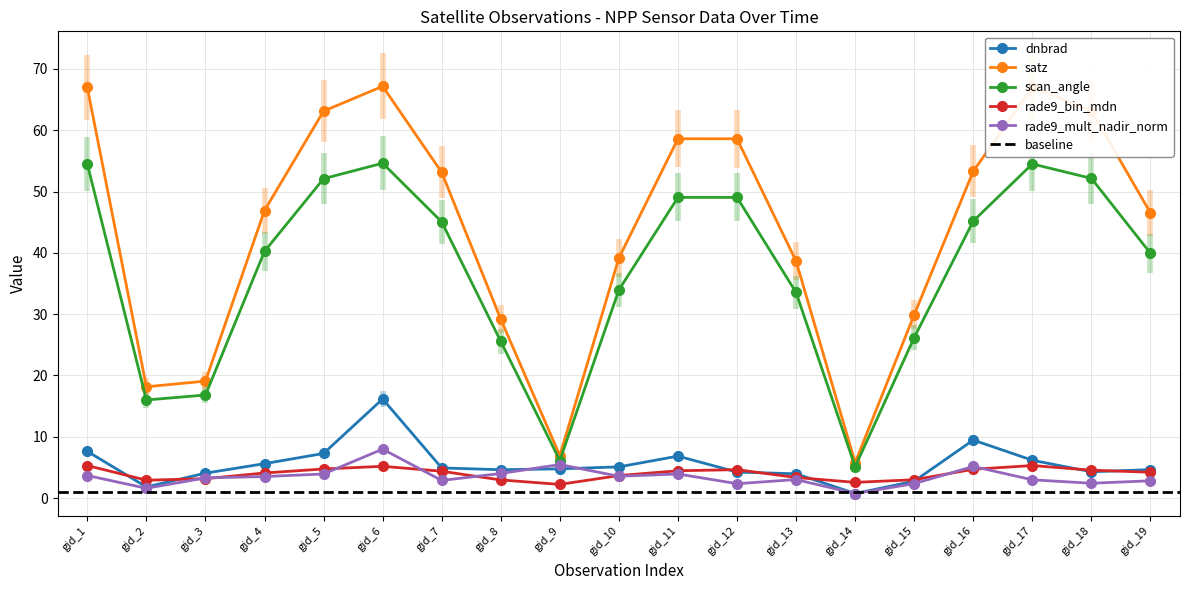

What is the sum of all dnbrad values?

104.9